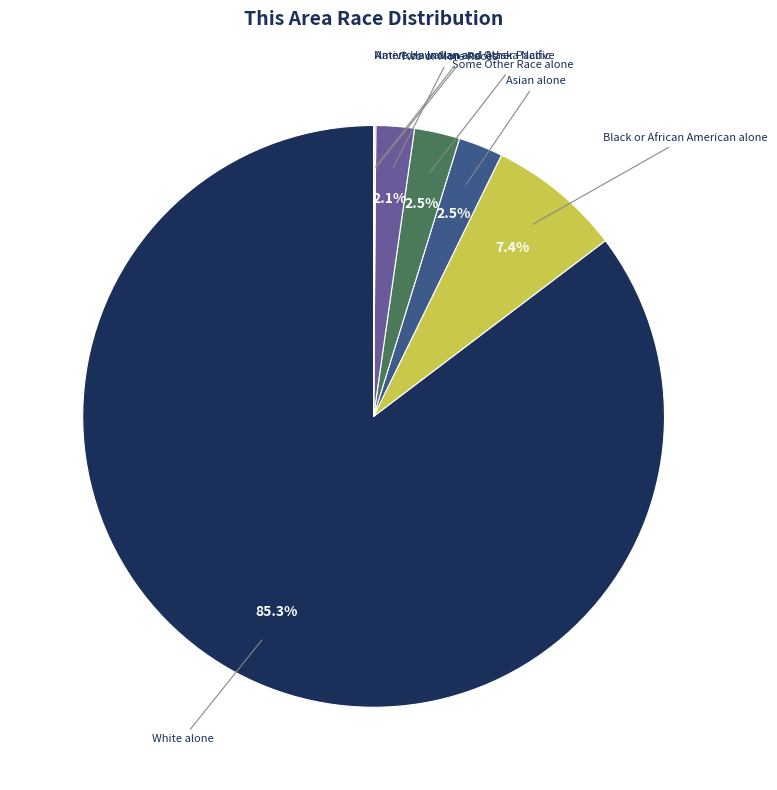

Which category has the biggest portion of the pie?

White alone